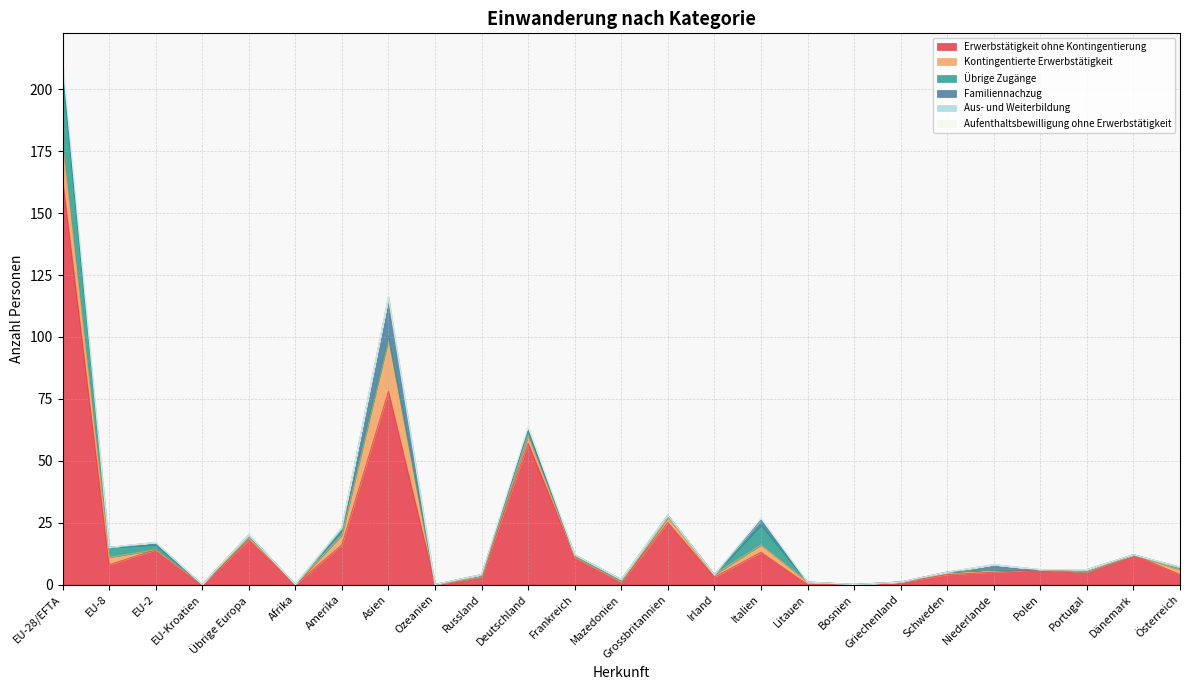

Reading left to right, what are all the values shown in this chart?

Erwerbstätigkeit ohne Kontingentierung: EU-28/EFTA=164	EU-8=8	EU-2=14	EU-Kroatien=0	Übrige Europa=18	Afrika=0	Amerika=16	Asien=78	Ozeanien=0	Russland=3	Deutschland=57	Frankreich=11	Mazedonien=1	Grossbritannien=25	Irland=3	Italien=13	Litauen=0	Bosnien=0	Griechenland=1	Schweden=4	Niederlande=5	Polen=6	Portugal=5	Dänemark=12	Österreich=4
Kontingentierte Erwerbstätigkeit: EU-28/EFTA=14	EU-8=3	EU-2=0	EU-Kroatien=0	Übrige Europa=1	Afrika=0	Amerika=4	Asien=21	Ozeanien=0	Russland=0	Deutschland=3	Frankreich=0	Mazedonien=0	Grossbritannien=2	Irland=1	Italien=3	Litauen=1	Bosnien=0	Griechenland=0	Schweden=1	Niederlande=1	Polen=0	Portugal=0	Dänemark=0	Österreich=2
Übrige Zugänge: EU-28/EFTA=28	EU-8=4	EU-2=2	EU-Kroatien=0	Übrige Europa=1	Afrika=0	Amerika=2	Asien=1	Ozeanien=0	Russland=1	Deutschland=2	Frankreich=1	Mazedonien=1	Grossbritannien=1	Irland=0	Italien=8	Litauen=0	Bosnien=0	Griechenland=0	Schweden=0	Niederlande=0	Polen=0	Portugal=1	Dänemark=0	Österreich=1
Familiennachzug: EU-28/EFTA=3	EU-8=0	EU-2=1	EU-Kroatien=0	Übrige Europa=0	Afrika=0	Amerika=1	Asien=16	Ozeanien=0	Russland=0	Deutschland=0	Frankreich=0	Mazedonien=0	Grossbritannien=0	Irland=0	Italien=2	Litauen=0	Bosnien=0	Griechenland=0	Schweden=0	Niederlande=2	Polen=0	Portugal=0	Dänemark=0	Österreich=0
Aus- und Weiterbildung: EU-28/EFTA=3	EU-8=0	EU-2=0	EU-Kroatien=0	Übrige Europa=0	Afrika=0	Amerika=0	Asien=0	Ozeanien=0	Russland=0	Deutschland=2	Frankreich=0	Mazedonien=0	Grossbritannien=0	Irland=0	Italien=1	Litauen=0	Bosnien=0	Griechenland=0	Schweden=0	Niederlande=0	Polen=0	Portugal=0	Dänemark=0	Österreich=0
Aufenthaltsbewilligung ohne Erwerbstätigkeit: EU-28/EFTA=0	EU-8=0	EU-2=0	EU-Kroatien=0	Übrige Europa=0	Afrika=0	Amerika=0	Asien=0	Ozeanien=0	Russland=0	Deutschland=0	Frankreich=0	Mazedonien=0	Grossbritannien=0	Irland=0	Italien=0	Litauen=0	Bosnien=0	Griechenland=0	Schweden=0	Niederlande=0	Polen=0	Portugal=0	Dänemark=0	Österreich=0